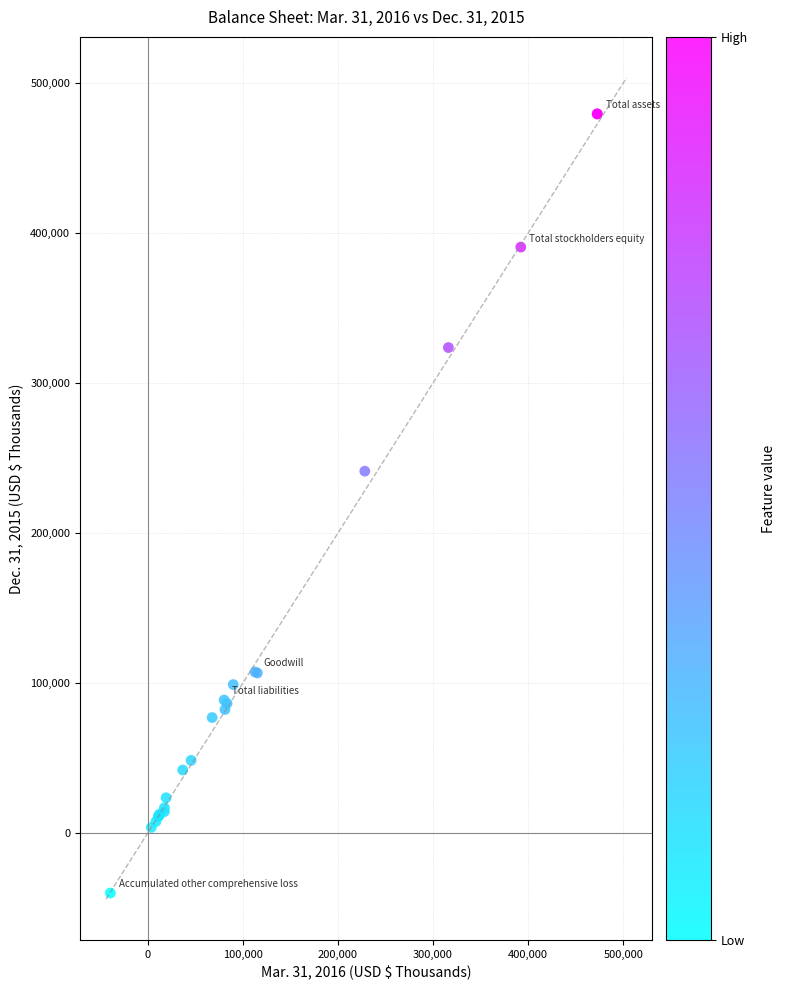

What Y value in the scatter plot is closest to 219823?

241356